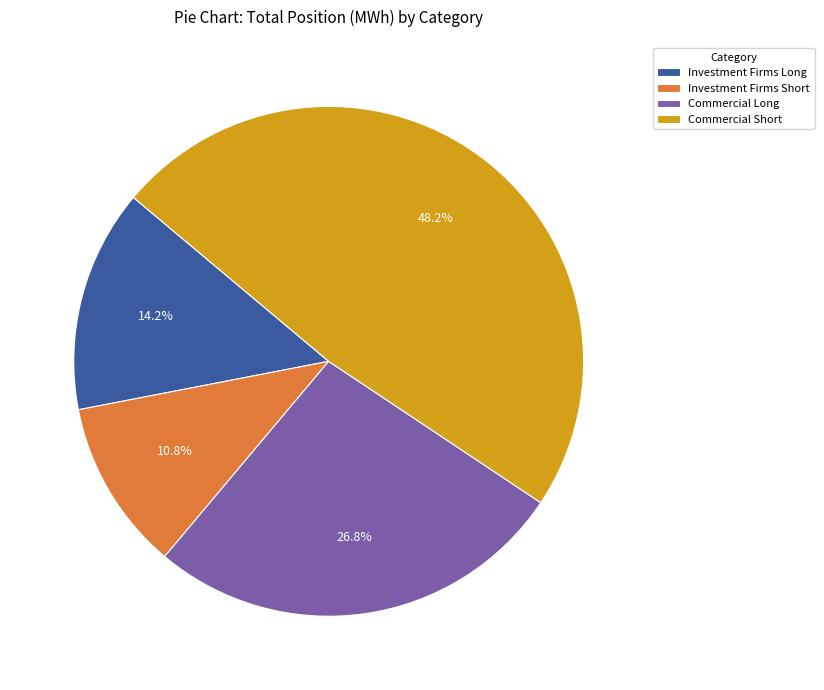

Approximately how many times larger is the value at Investment Firms Long compared to Investment Firms Short?

1.3